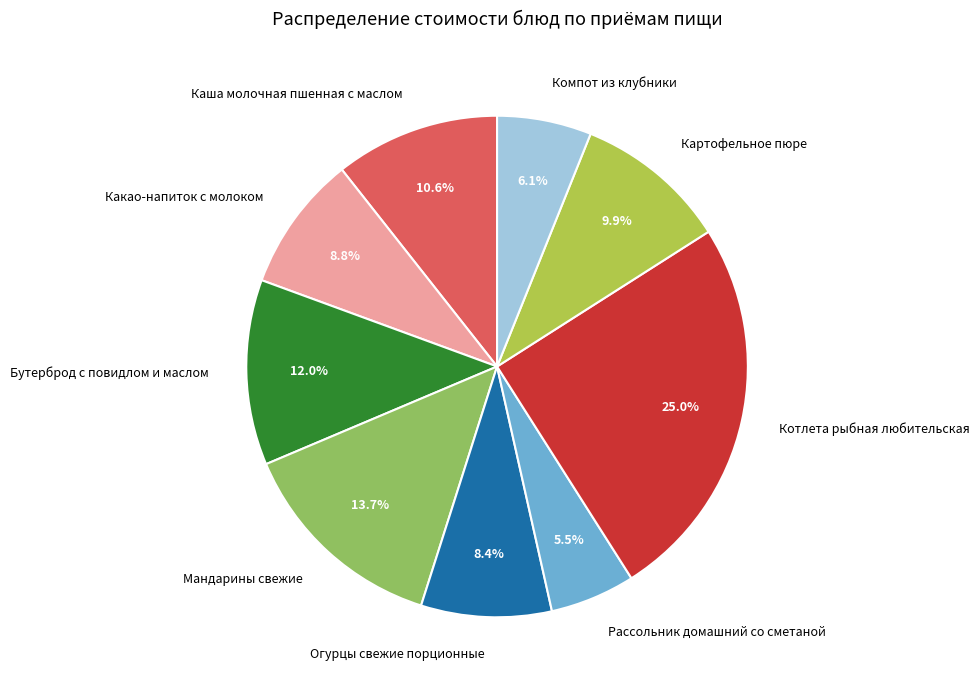

To the nearest percent, what percentage of the pie is Бутерброд с повидлом и маслом?

12%